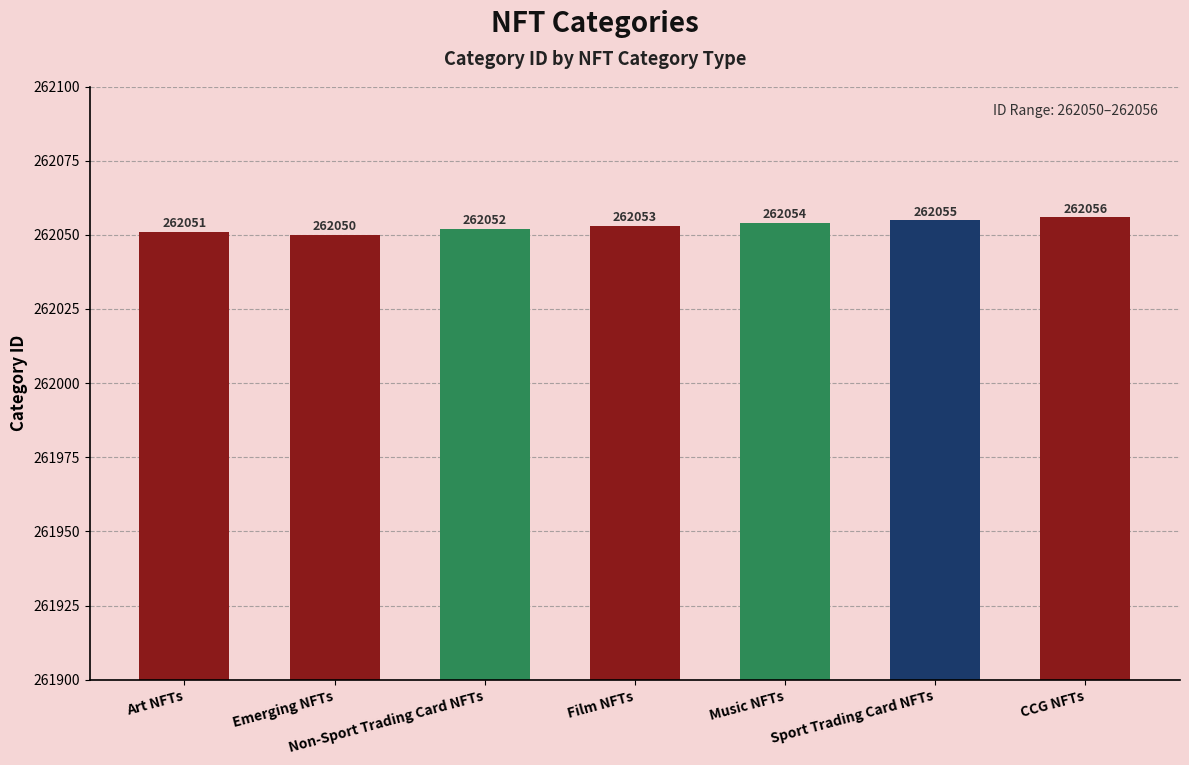

Rank the categories by value from lowest to highest.

Emerging NFTs, Art NFTs, Non-Sport Trading Card NFTs, Film NFTs, Music NFTs, Sport Trading Card NFTs, CCG NFTs